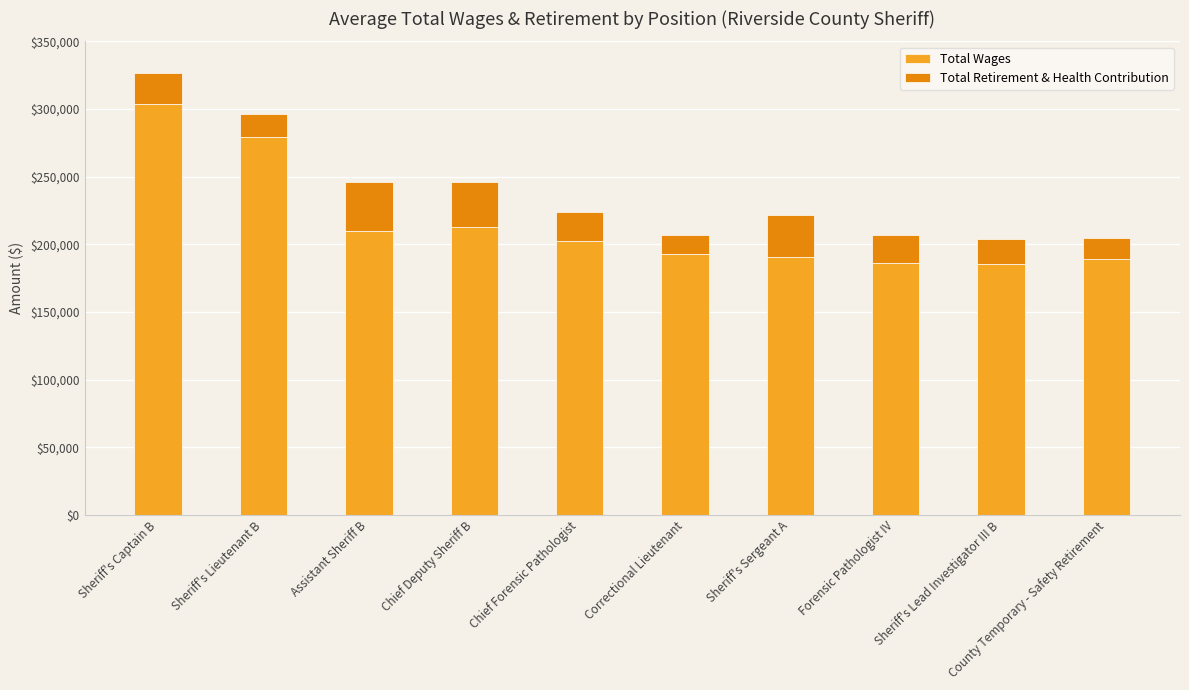

What is the lowest value of the Total Wages series?

185528